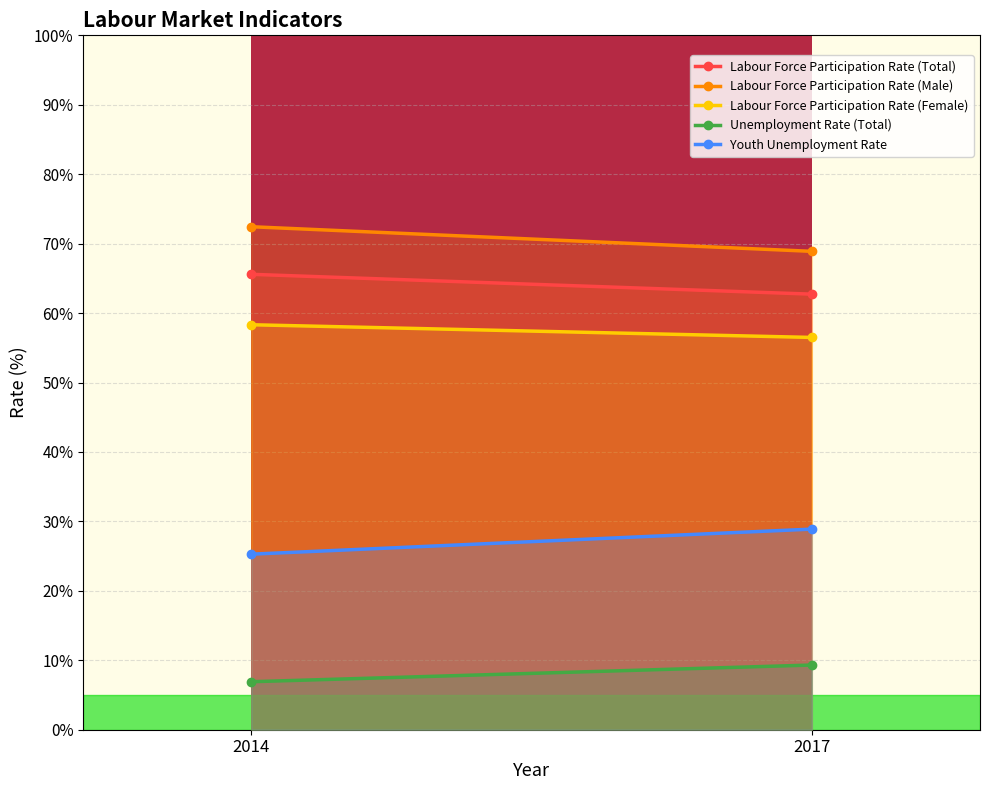

Reading right to left, transcribe all the data shown in this chart.

Labour Force Participation Rate (Total): 2017=62.7	2014=65.6
Labour Force Participation Rate (Male): 2017=68.9	2014=72.4
Labour Force Participation Rate (Female): 2017=56.5	2014=58.3
Unemployment Rate (Total): 2017=9.3	2014=6.9
Youth Unemployment Rate: 2017=28.9	2014=25.3